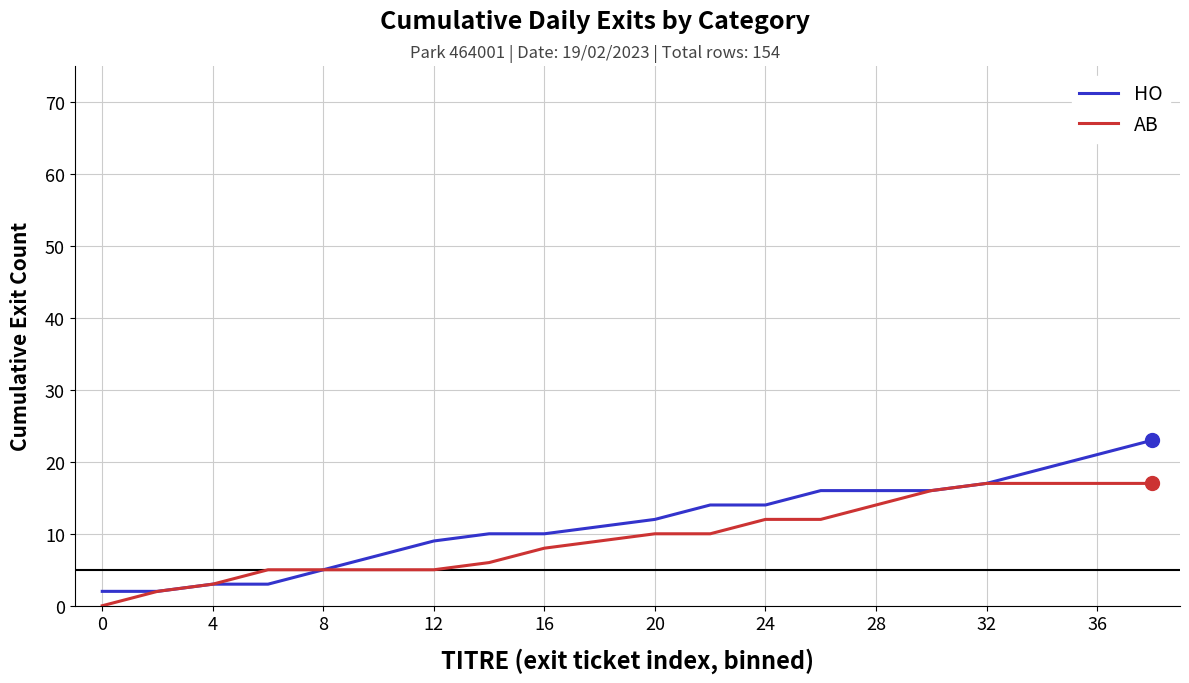

Which series has the largest range (max minus min)?

HO